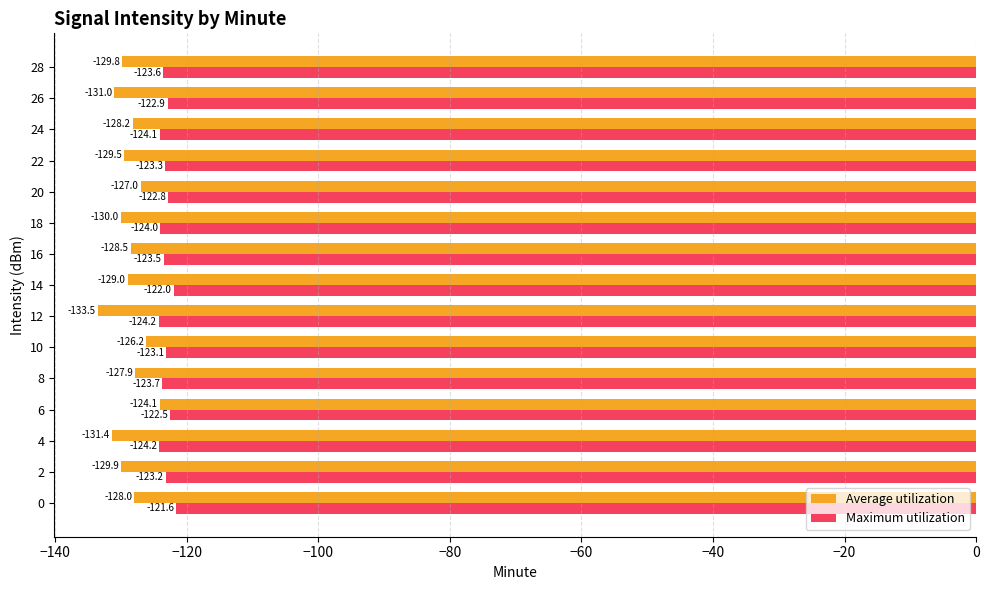

What is the average value of the Average utilization series?

-128.9